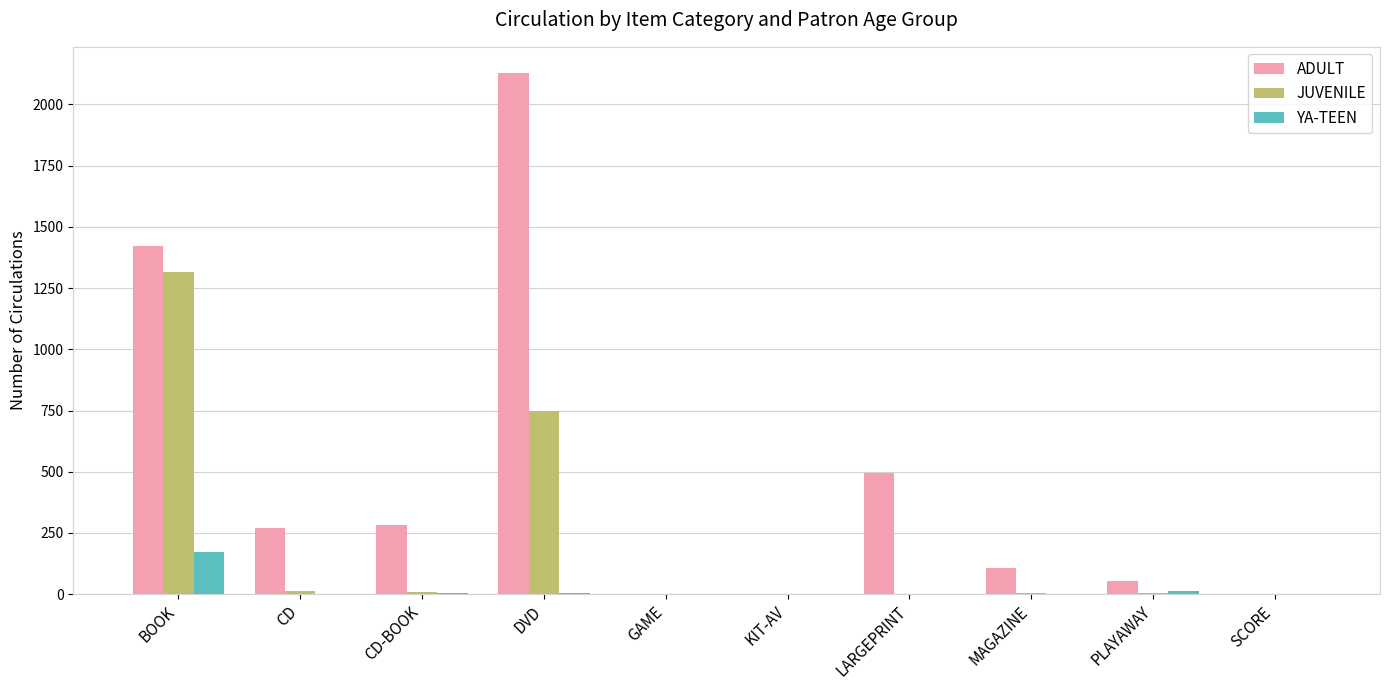

At which category does the chart reach its peak across all series?

DVD